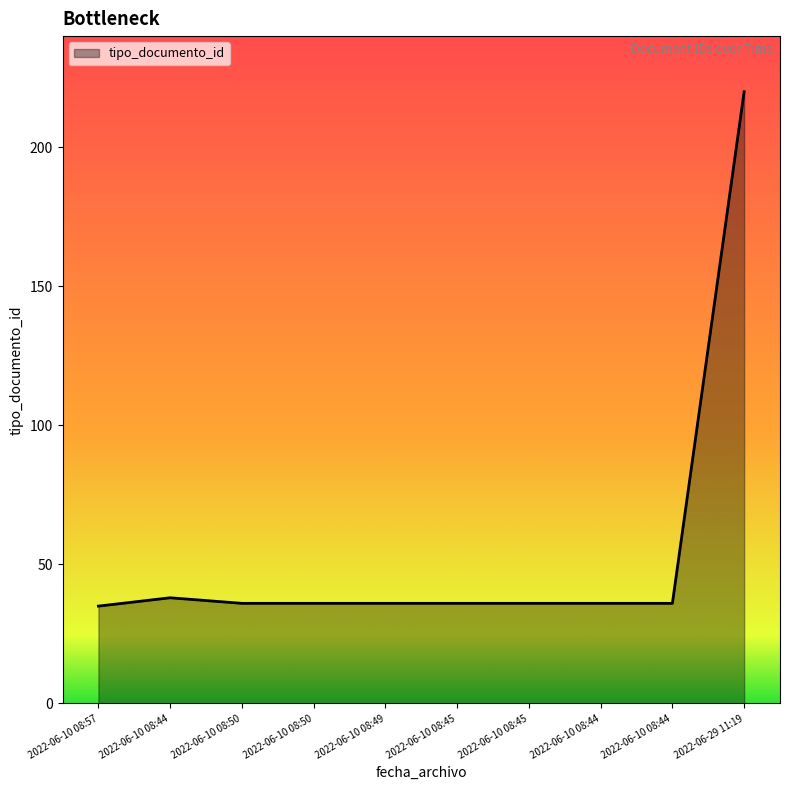

What is the greatest value displayed?

220